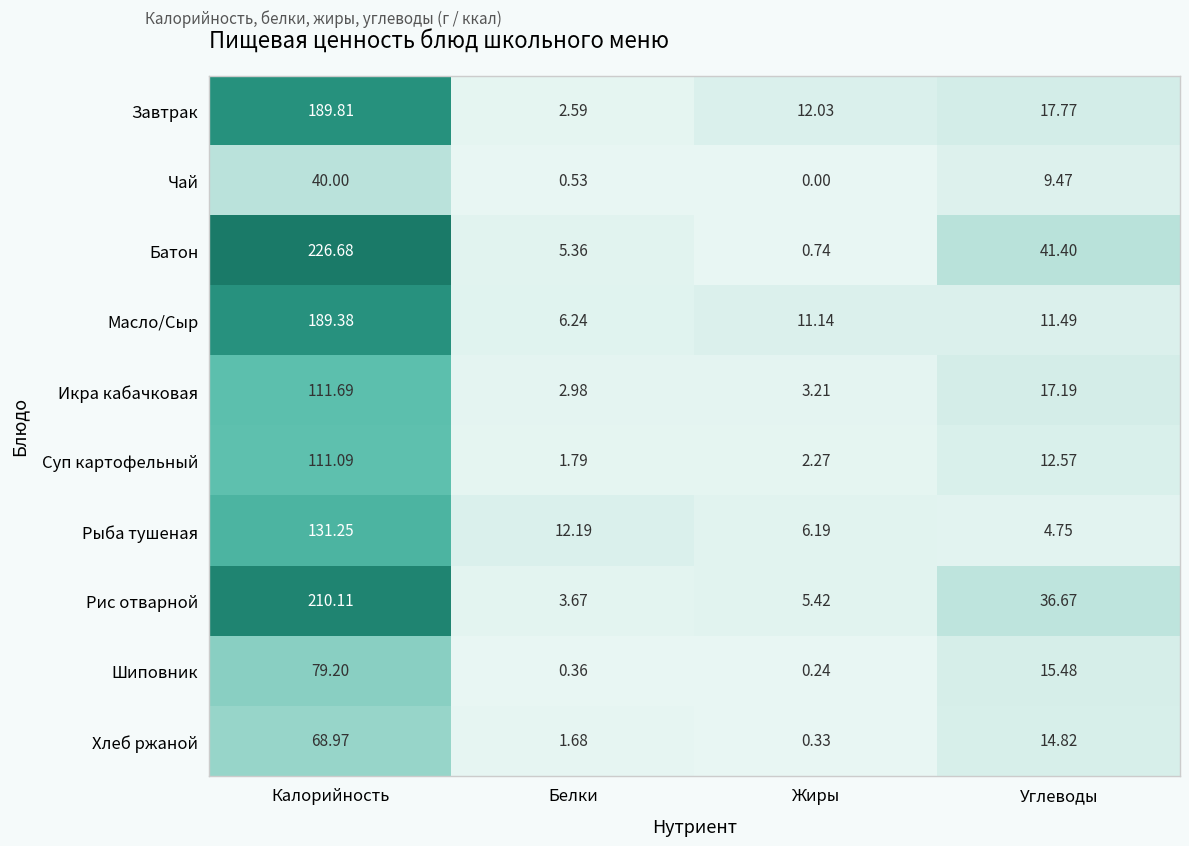

Which label corresponds to the smallest value in the chart?

Жиры